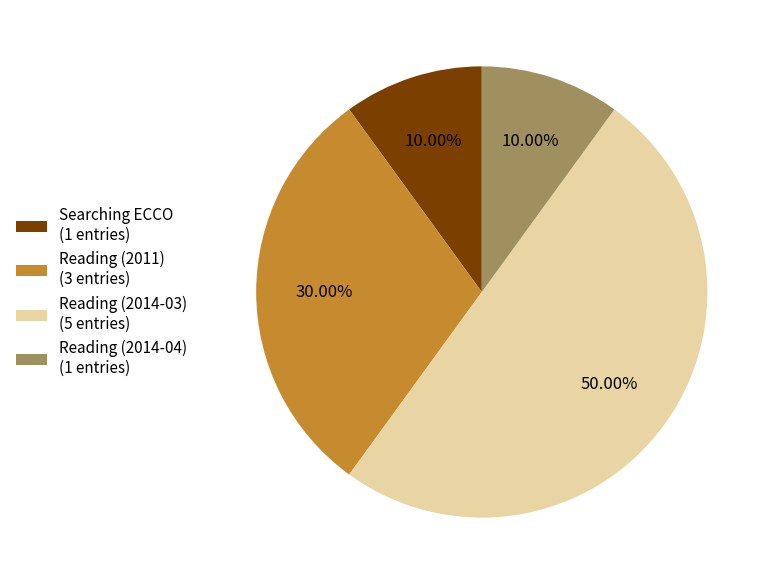

Which slice represents more than half of the pie?

Reading (2014-03) (5 entries)